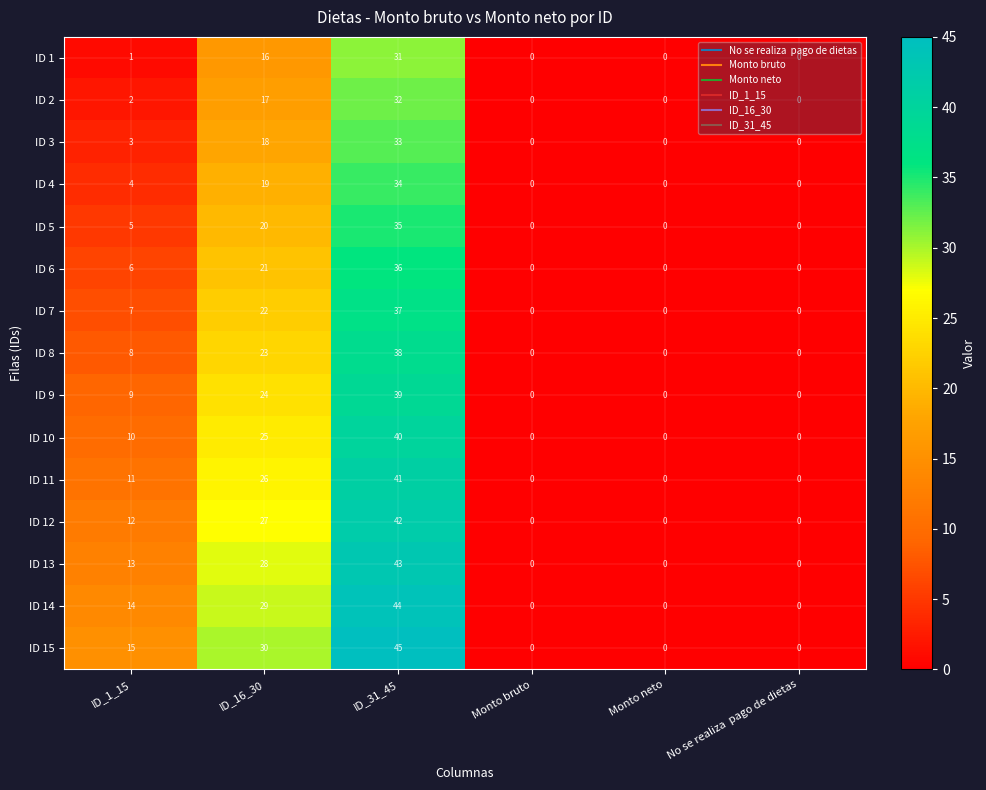

What is the difference between the maximum and minimum values in the ID 10 series?

40